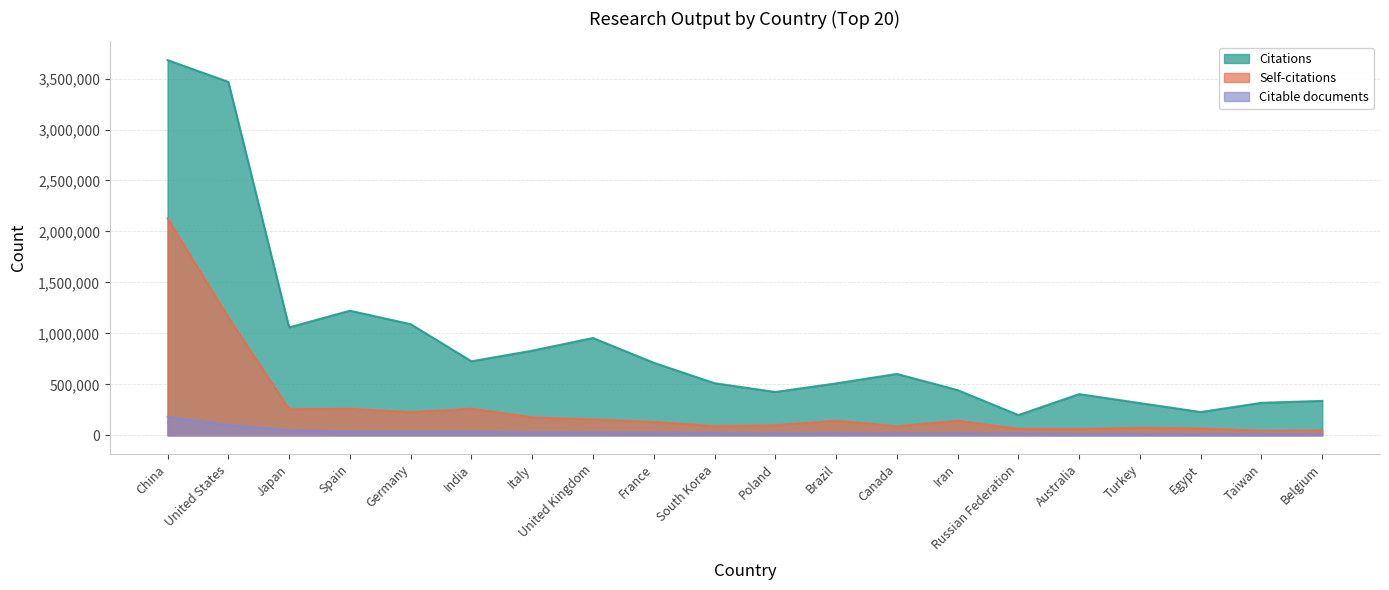

How many lines are shown in the chart?

3